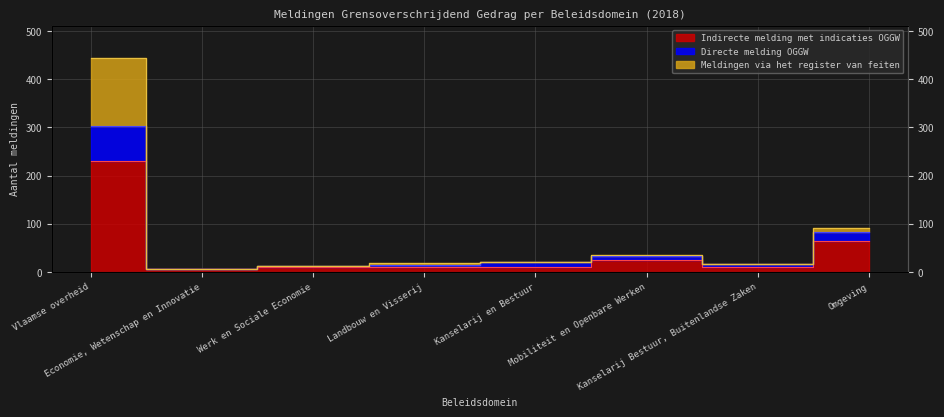

What is the difference between the highest and lowest values at Vlaamse overheid?

214